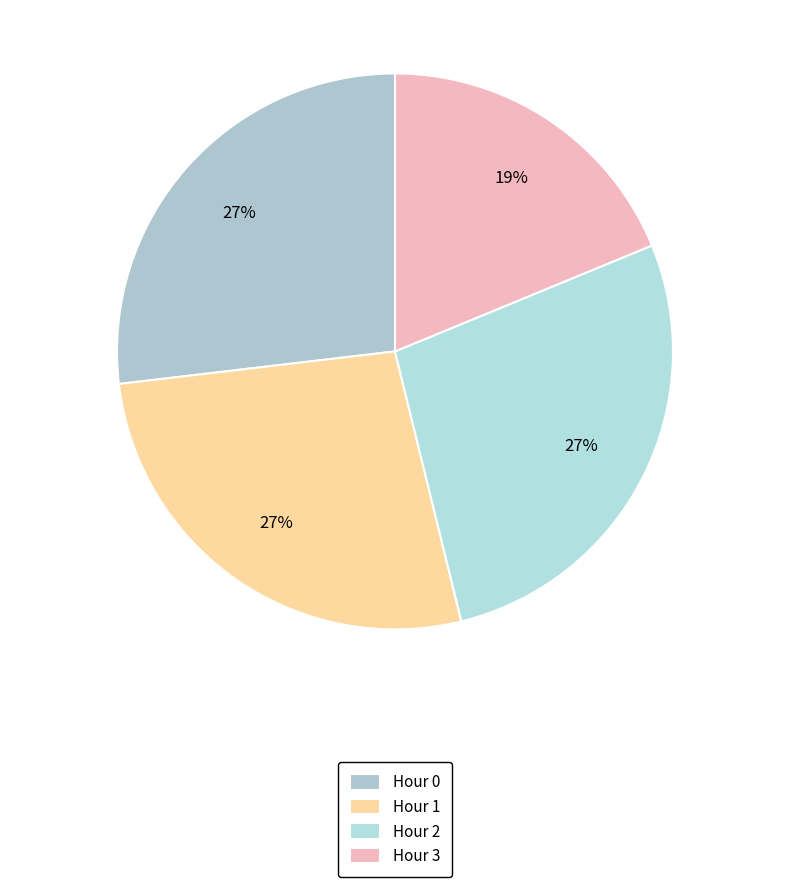

What percentage is the Hour 1 slice, to the nearest percent?

27%